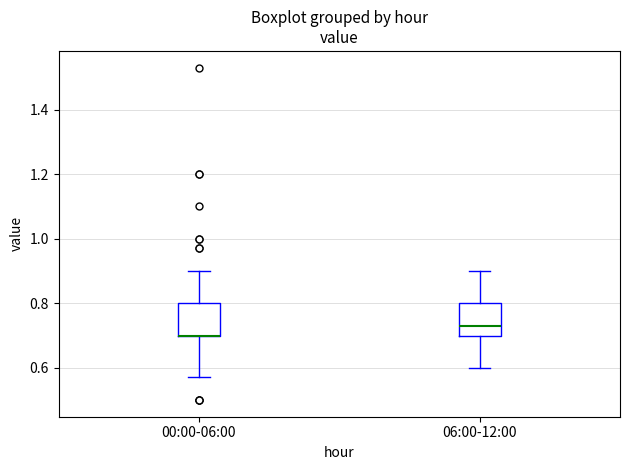

Reading left to right, transcribe this box plot: for each box, give where its median line is, the range the box spans, and where its two whiskers end, as read against the y-axis. The values are not printed on the chart, so give them approximately, as read against the axis.

00:00-06:00: median 0.70 (drawn on the box's lower edge), box 0.70 to 0.80, whiskers 0.58 to 0.90
06:00-12:00: median 0.74, box 0.70 to 0.80, whiskers 0.60 to 0.90